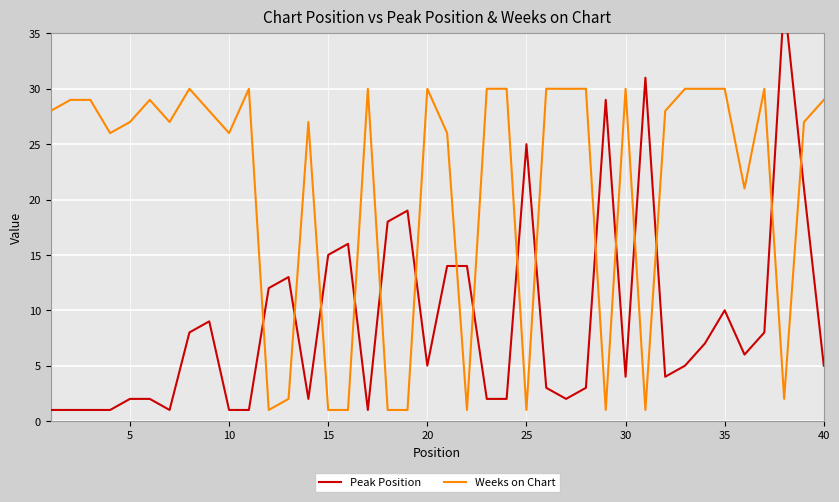

Is it true that Weeks on Chart equals 30 at 20?

True